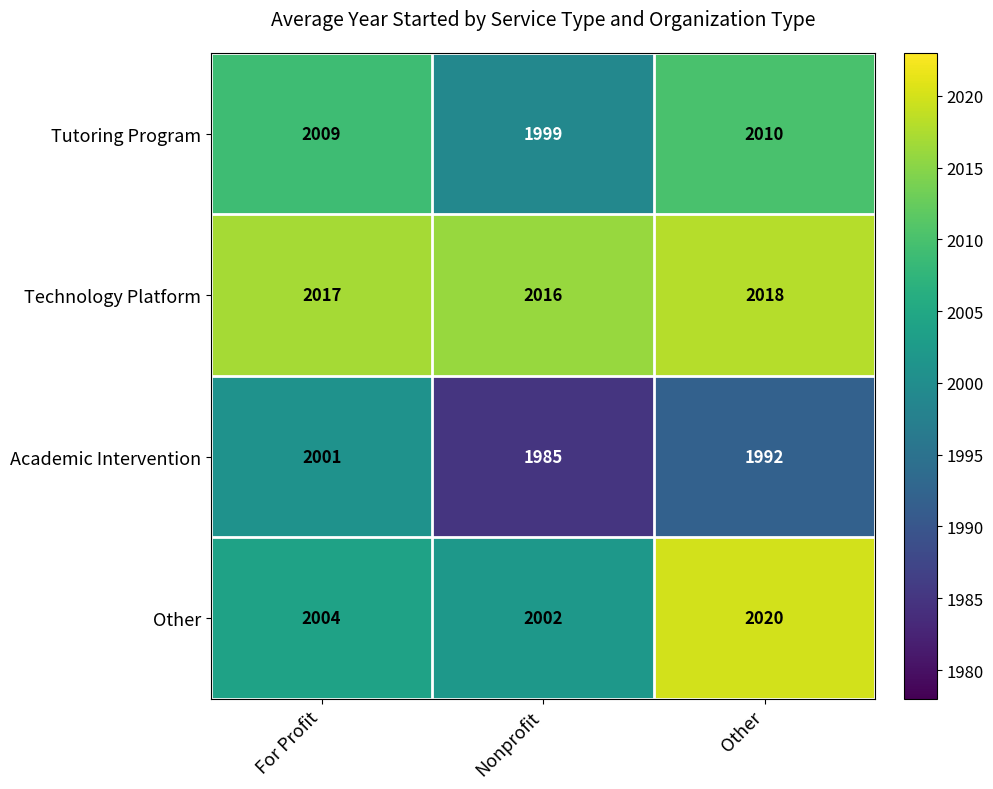

How many data points in Academic Intervention are less than 1992?

1